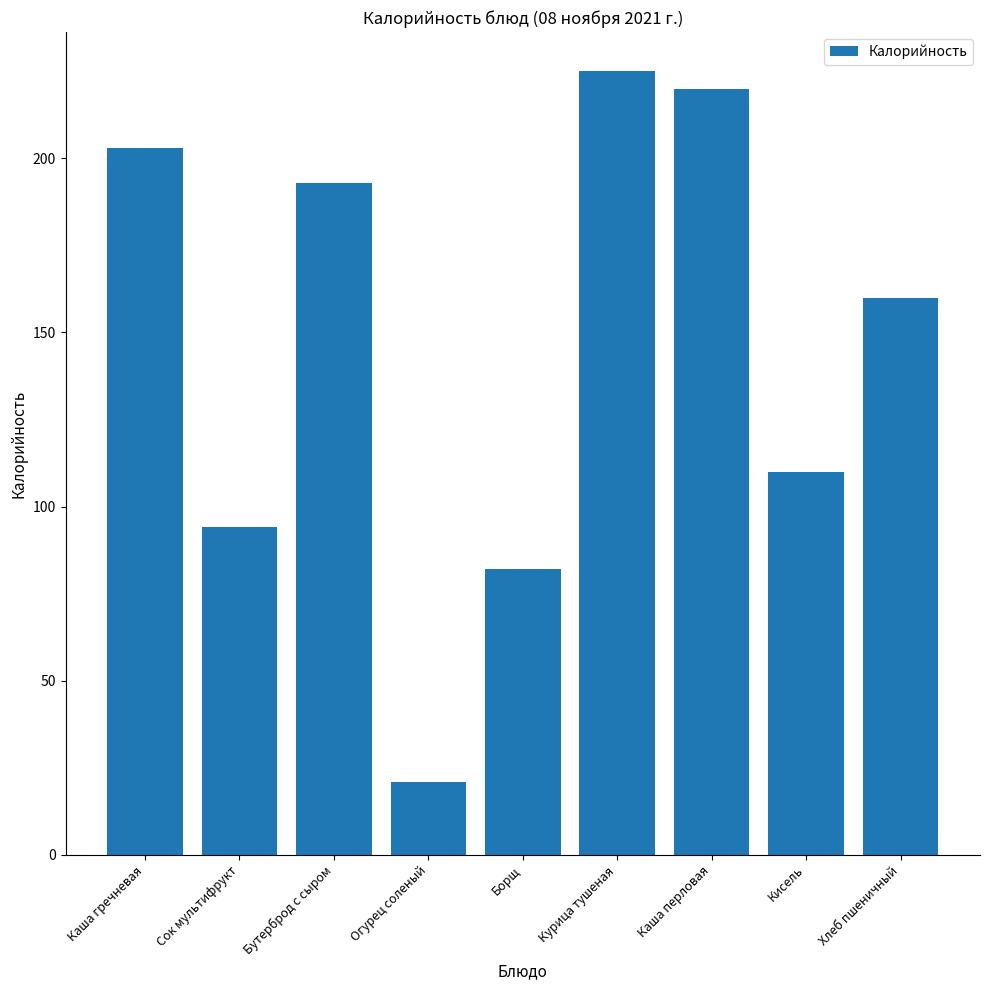

What is the label of the 1st bar from the right?

Хлеб пшеничный